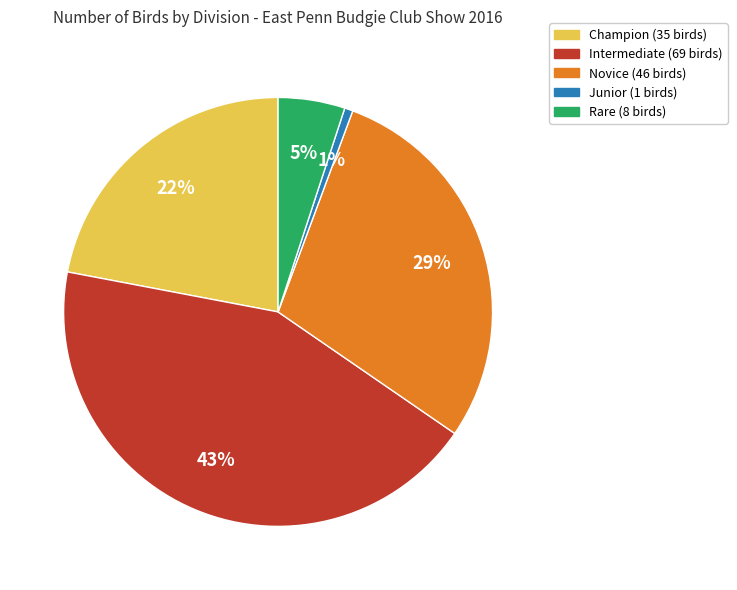

Is Novice the majority of the pie?

No